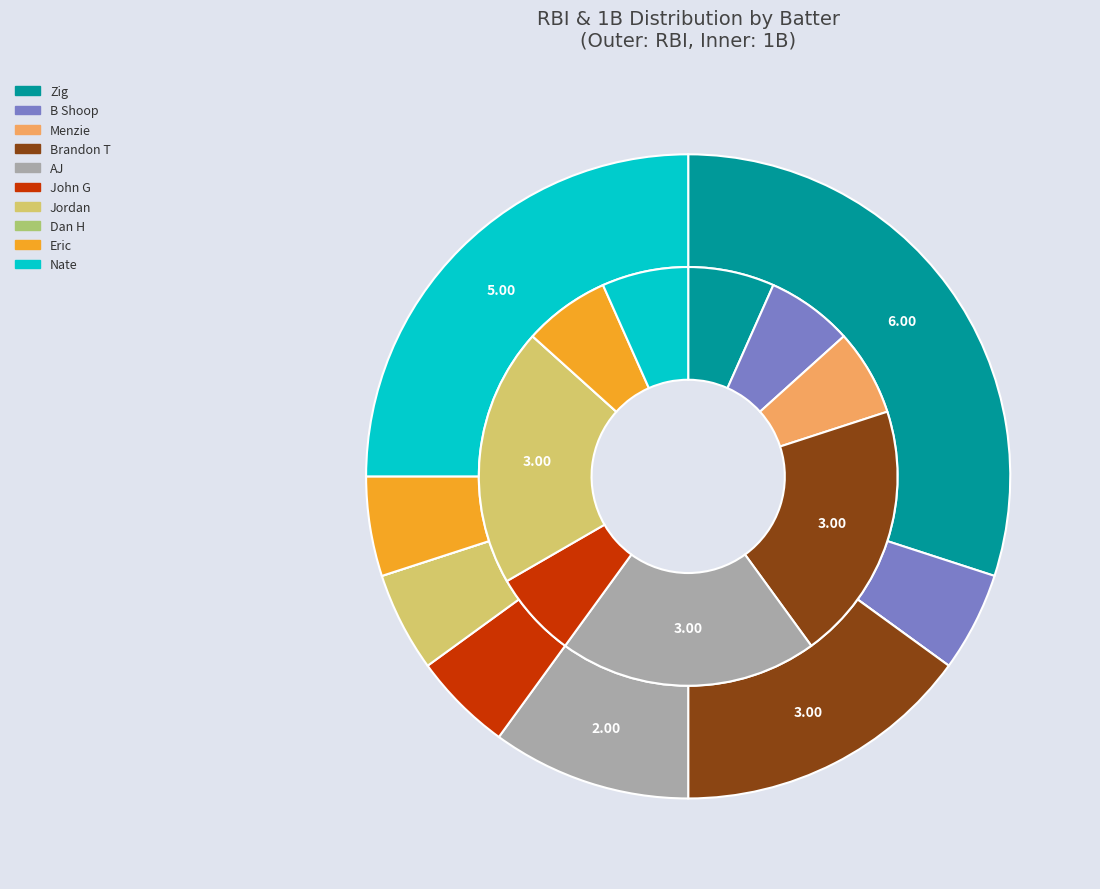

What is the change in value from Jordan to Eric?

-2